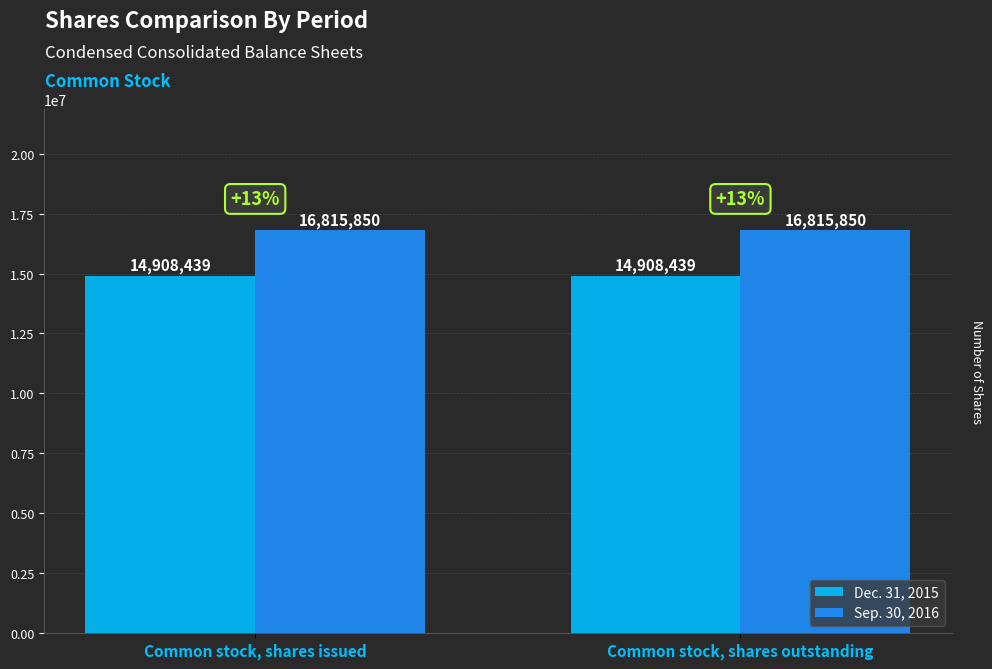

Reading left to right, what are all the values shown in this chart?

Dec. 31, 2015: 14908439	14908439
Sep. 30, 2016: 16815850	16815850